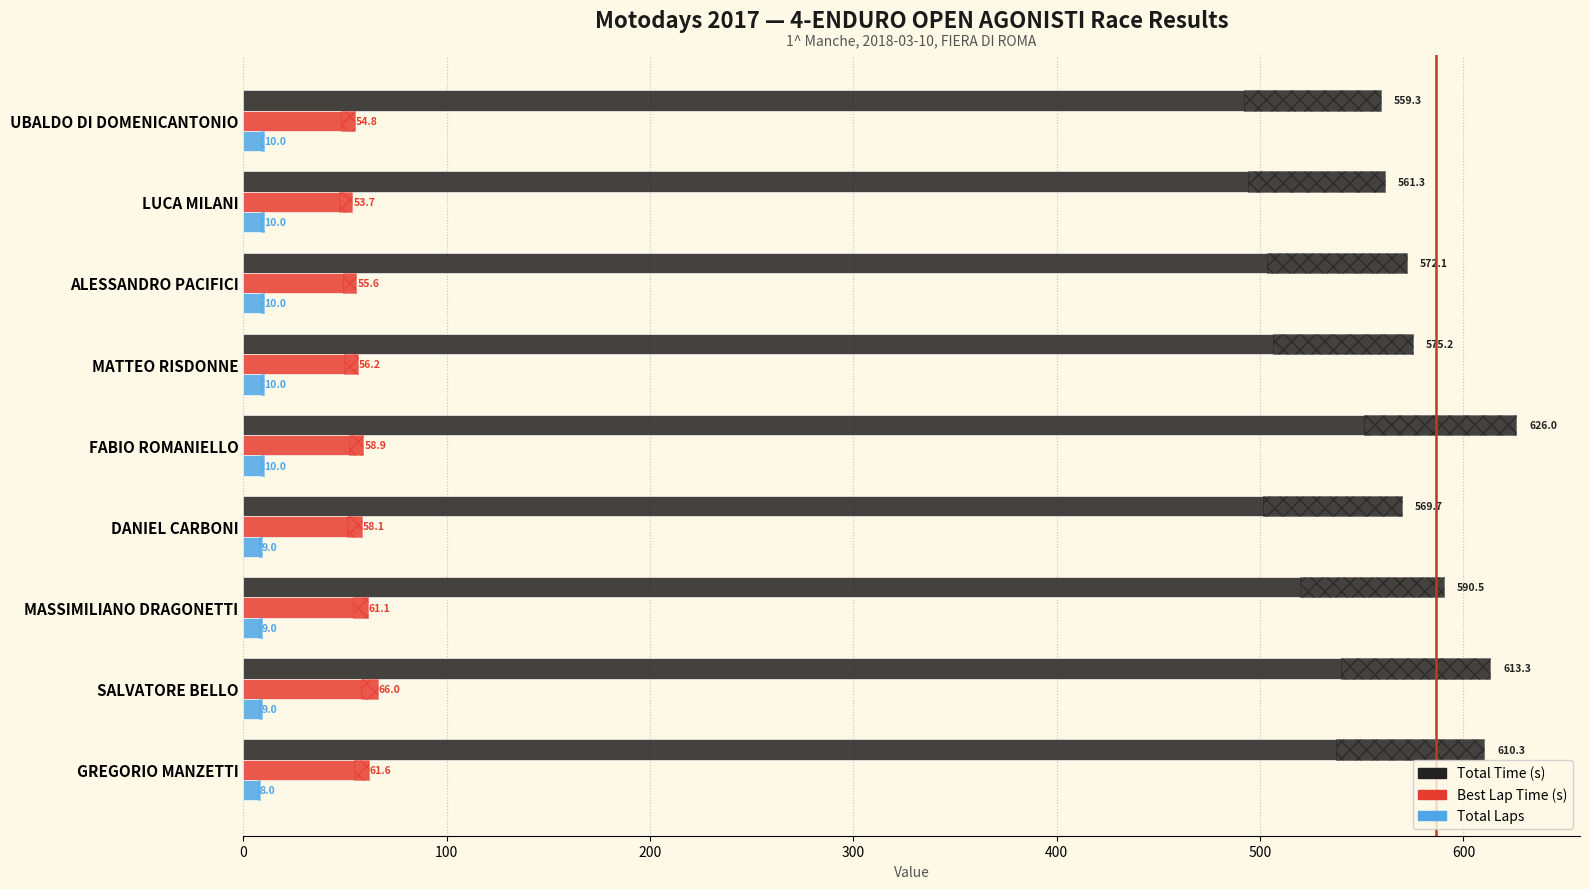

At how many categories does at least one series exceed 276?

9